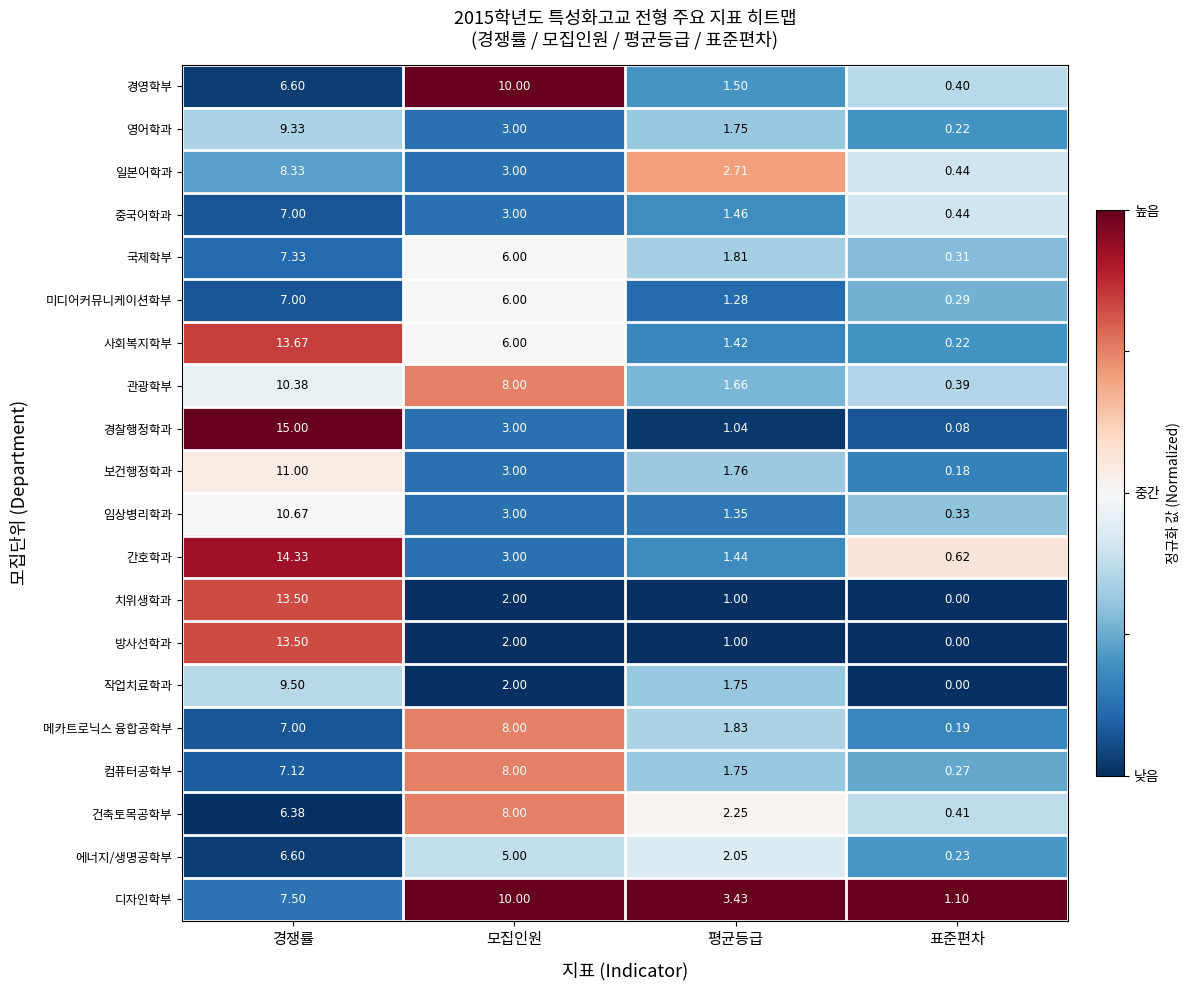

What is the spread (max minus min) of values at 모집인원?

8.0